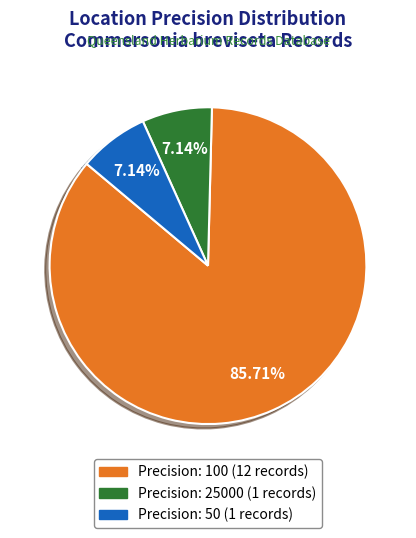

Is there a majority slice in this chart?

Yes